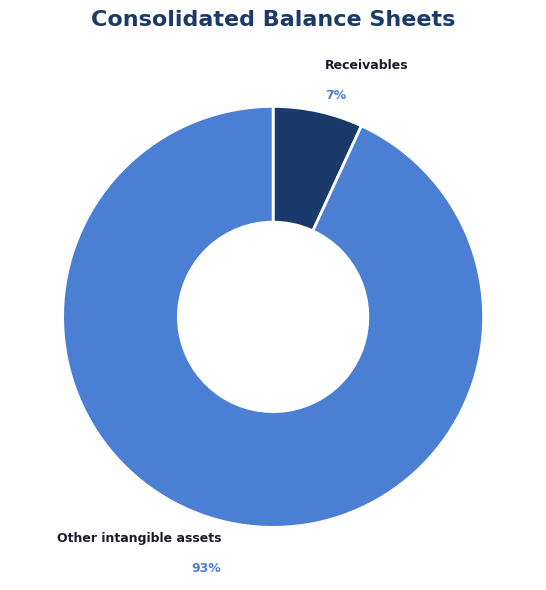

Do Receivables and Other intangible assets together represent more than half of the pie?

Yes